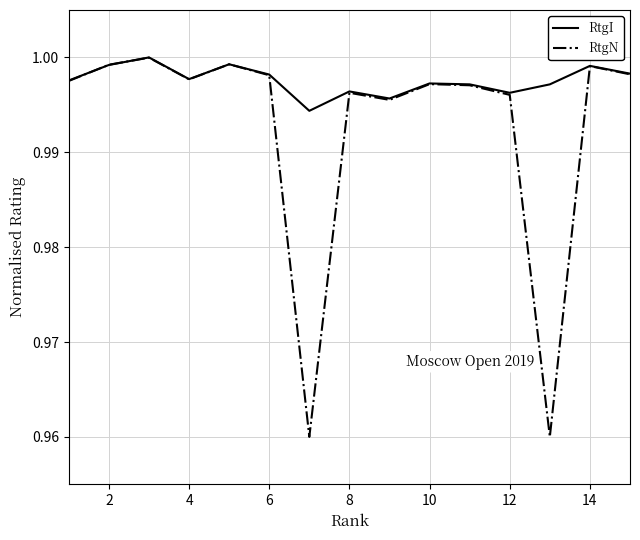

Which series has the widest spread of values?

RtgN